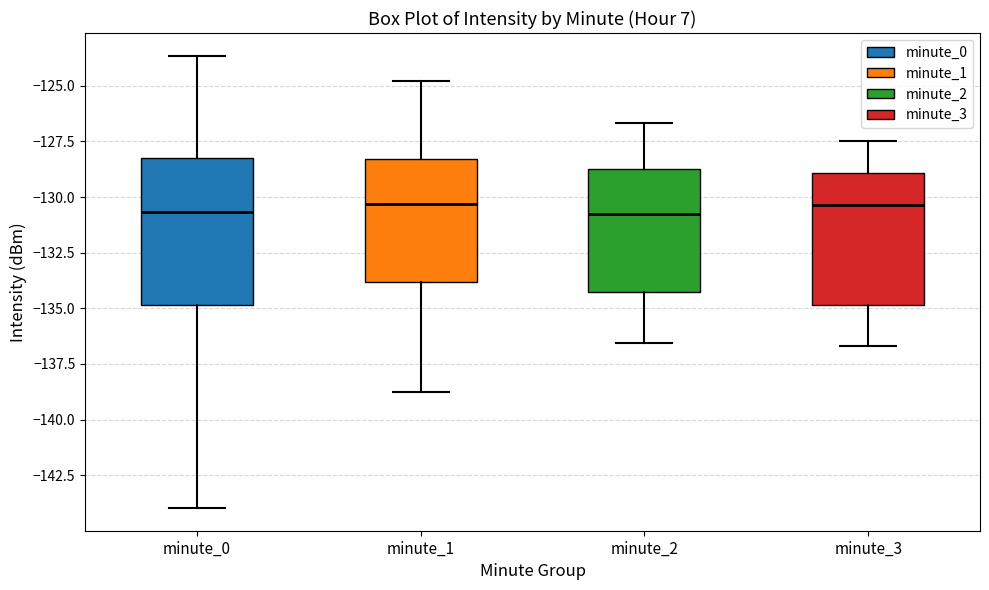

Comparing the boxes themselves (not the whiskers), which one is the tallest?

minute_0